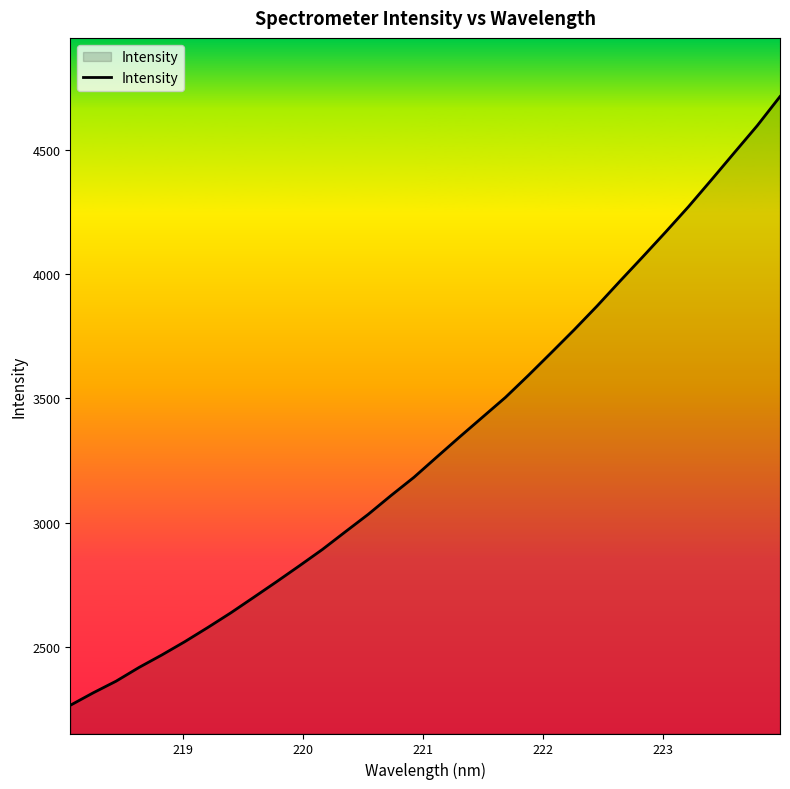

What is the greatest value displayed?

4713.1